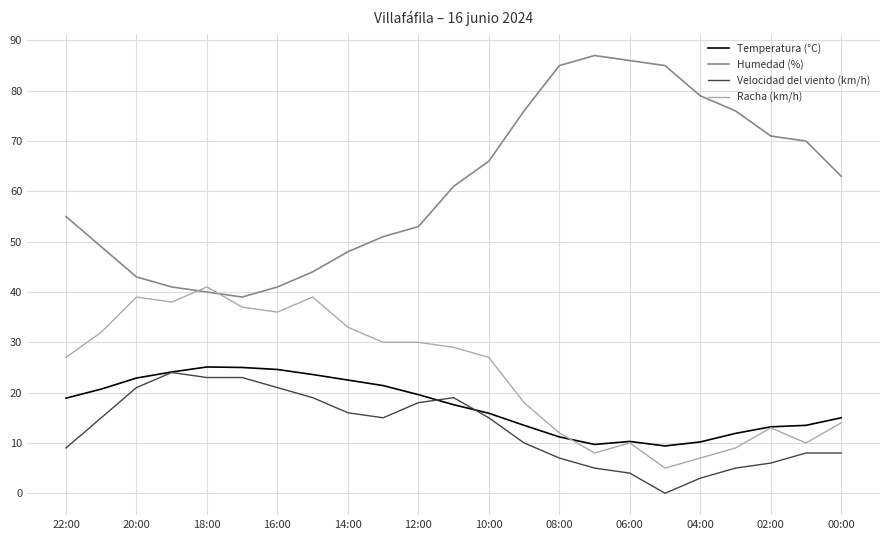

True or false: Humedad (%) and Velocidad del viento (km/h) cross at least once.

False